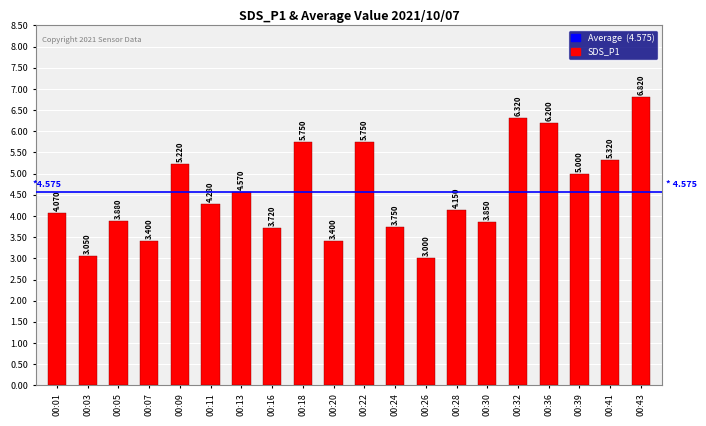

The chart shows a value of 10.0 at 00:18. True or false?

False